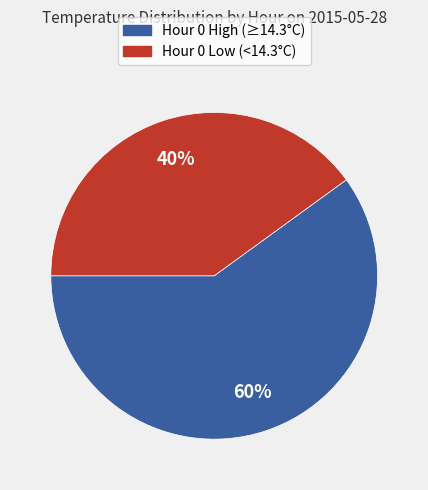

Between Hour 0 Low (<14.3°C) and Hour 0 High (≥14.3°C), which is larger?

Hour 0 High (≥14.3°C)